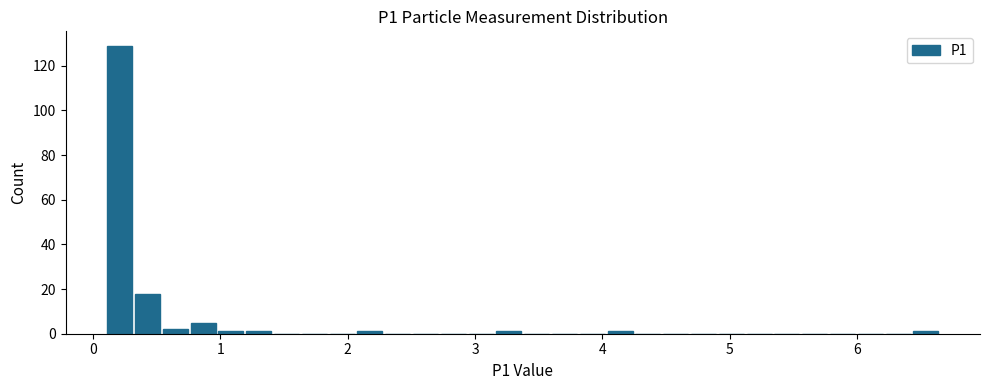

Read against the x-axis, roughly where is the centre of the tallest bar?

0.2